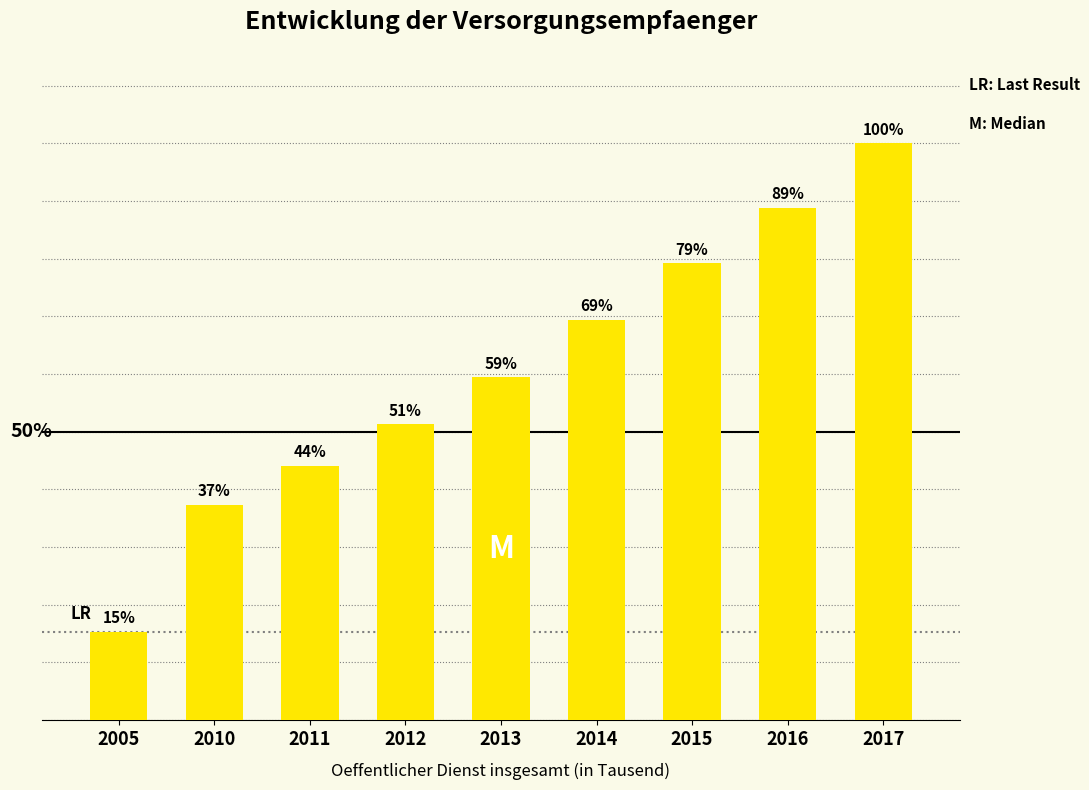

Does the chart contain any negative values?

No